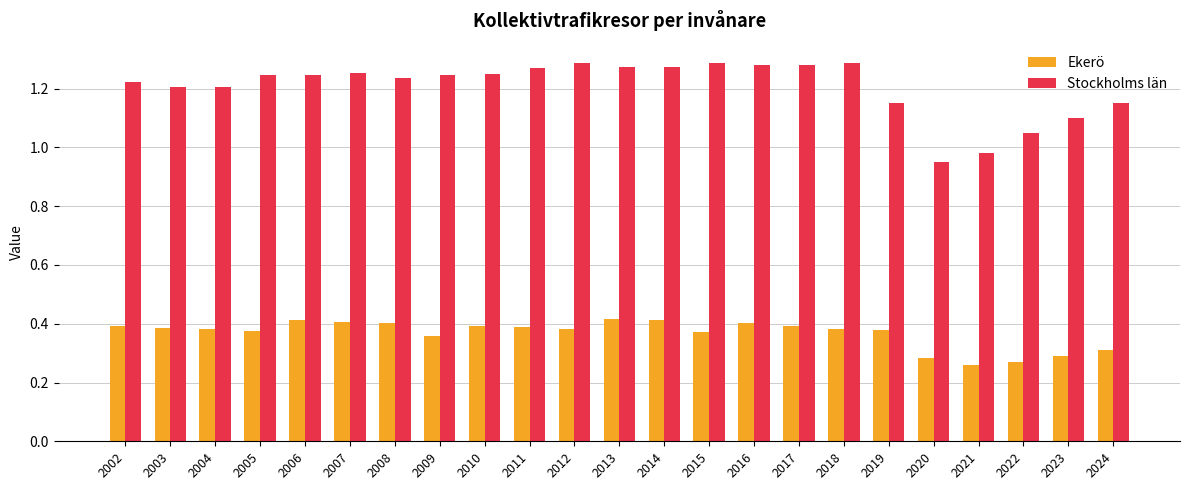

The value of Stockholms län at 2015 is 2.3. True or false?

False